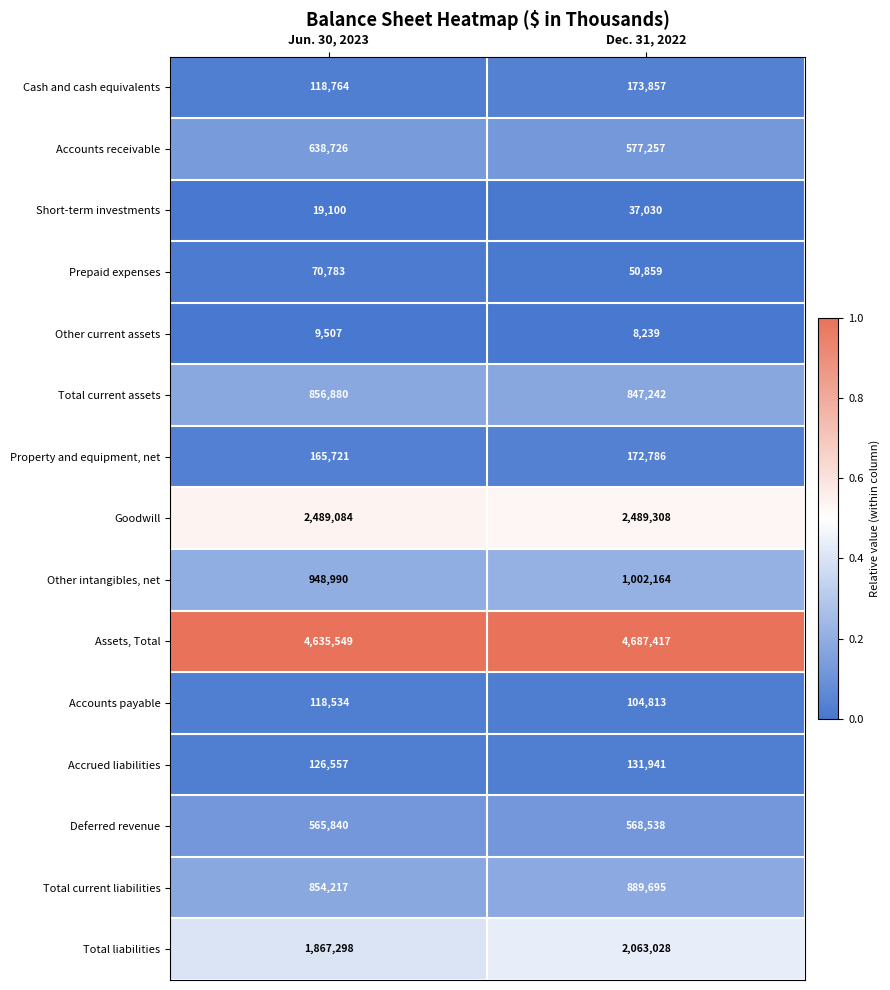

Which series changed the most between Jun. 30, 2023 and Dec. 31, 2022?

Total liabilities